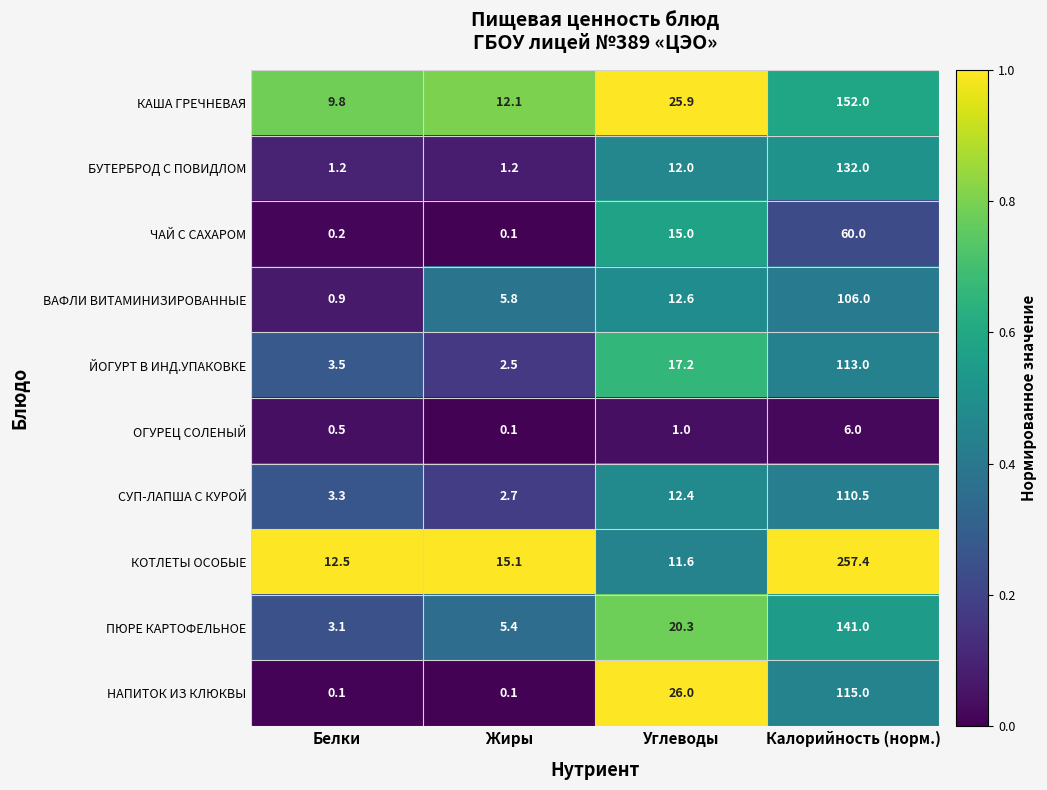

Is it true that ОГУРЕЦ СОЛЕНЫЙ equals 0.2 at Белки?

False